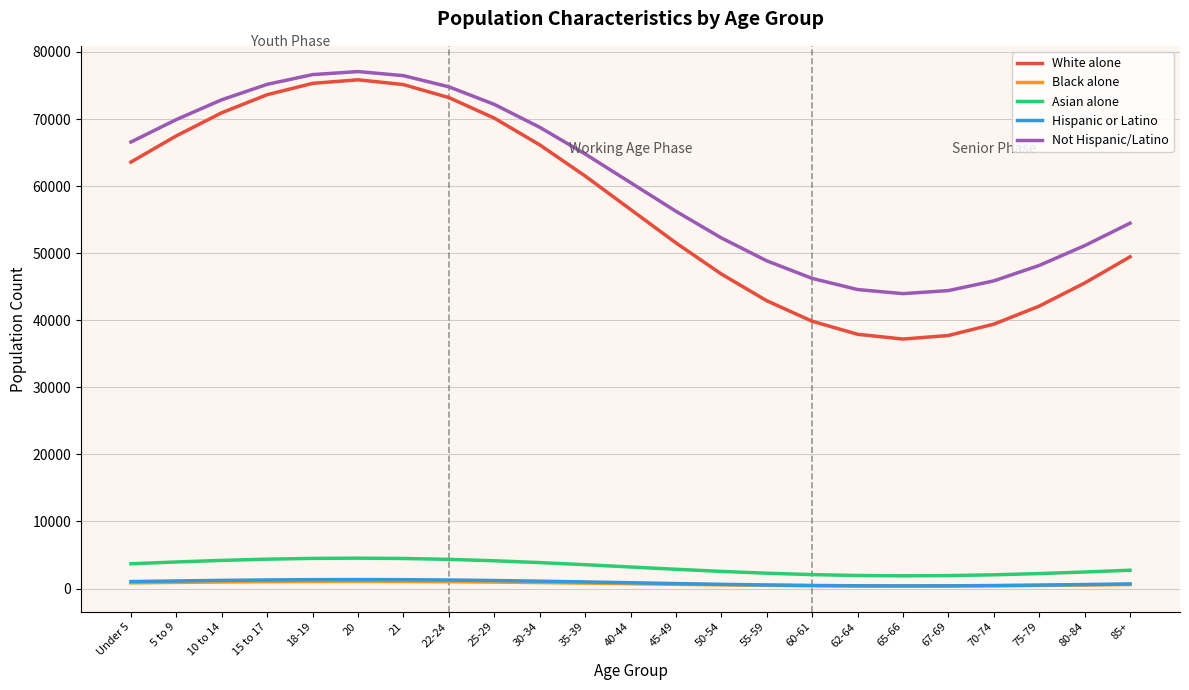

Is the value of White alone at 62-64 greater than the value of Not Hispanic/Latino at 80-84?

No